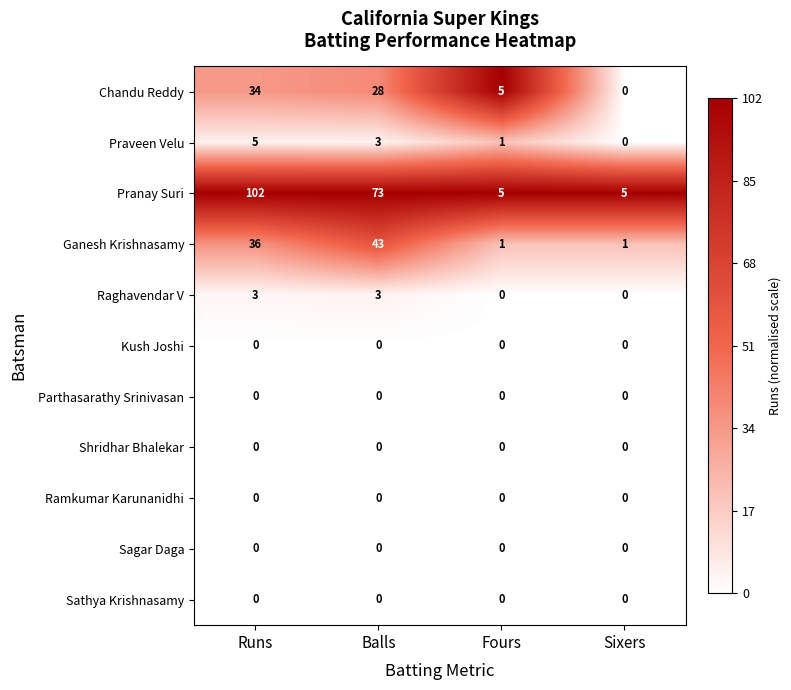

What is the difference between the maximum and minimum values in the Ganesh Krishnasamy series?

42